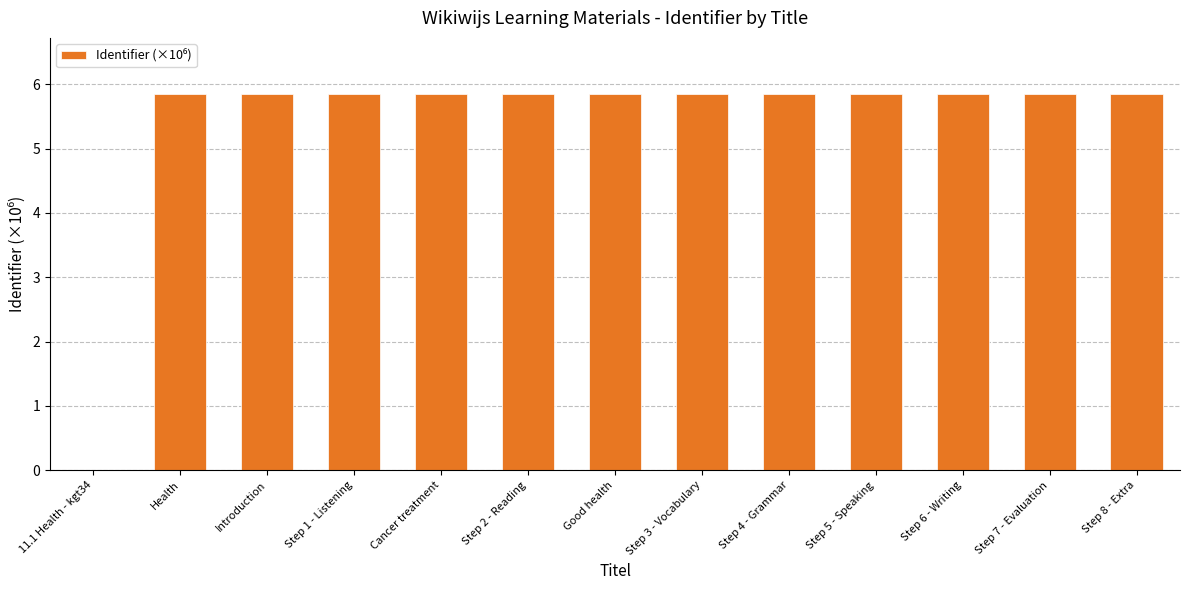

True or false: the data shows 10.1 at Step 6 - Writing.

False